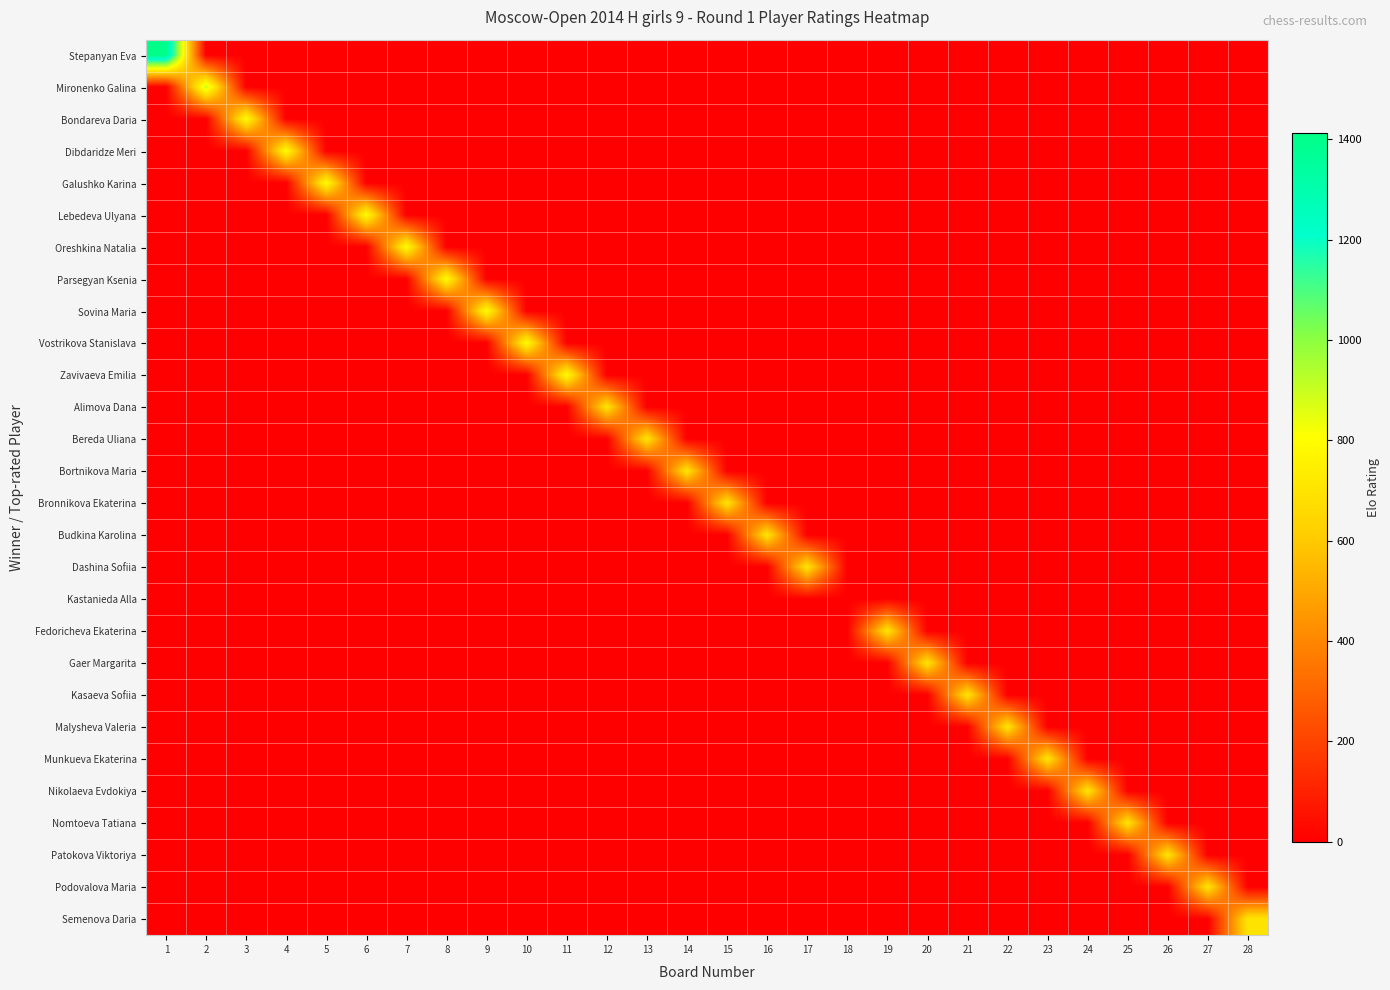

Between 18 and 25, which series saw the biggest shift?

Nomtoeva Tatiana